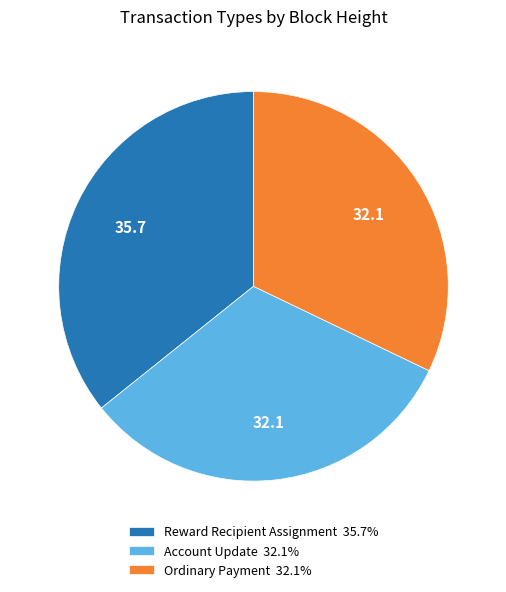

What is the ratio of the value at Account Update 32.1% to the value at Reward Recipient Assignment 35.7%?

0.9